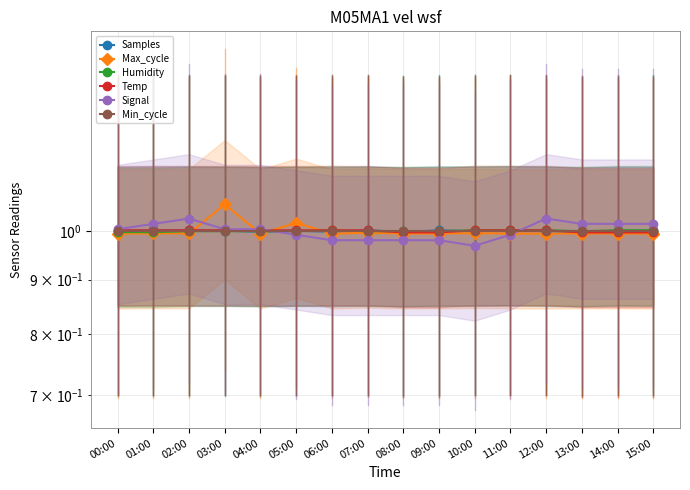

After their last crossing, which series has the higher values: Max_cycle or Humidity?

Humidity